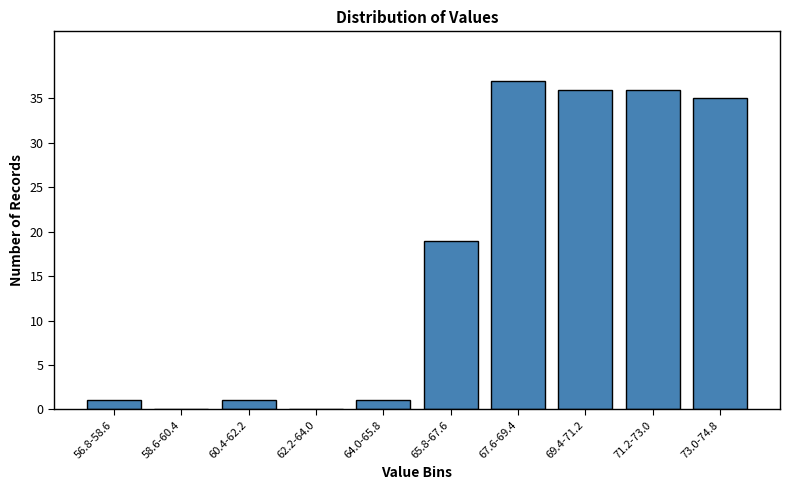

Reading left to right, transcribe all the data shown in this chart.

56.8-58.6=1	58.6-60.4=0	60.4-62.2=1	62.2-64.0=0	64.0-65.8=1	65.8-67.6=19	67.6-69.4=37	69.4-71.2=36	71.2-73.0=36	73.0-74.8=35